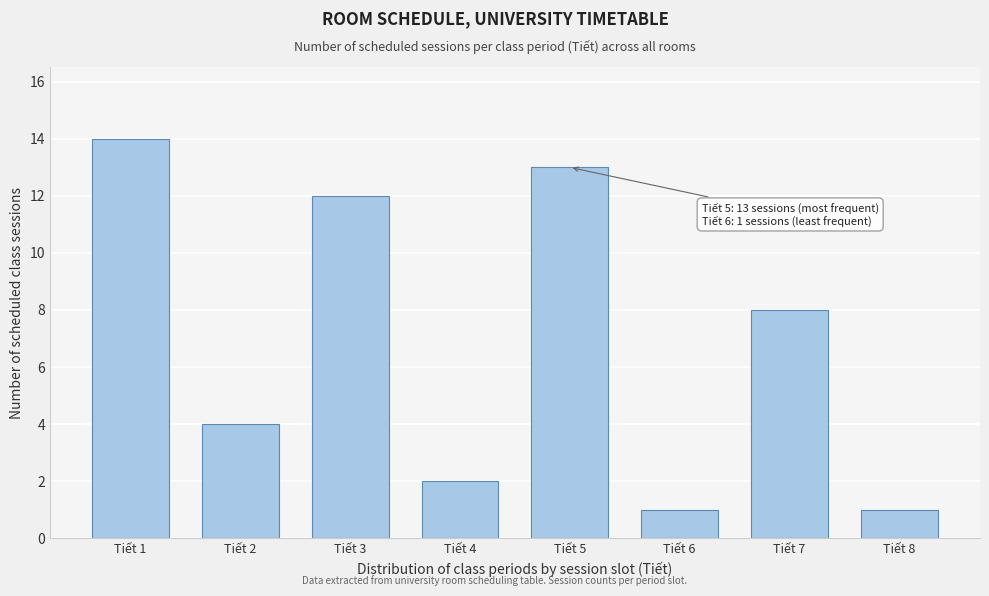

Reading left to right, list all the values displayed in this chart.

14	4	12	2	13	1	8	1